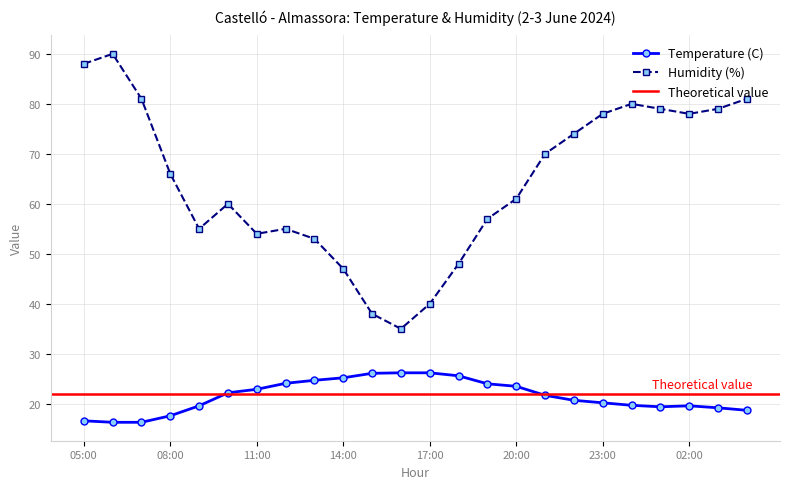

What is the total value across all series at 09:00?

74.6